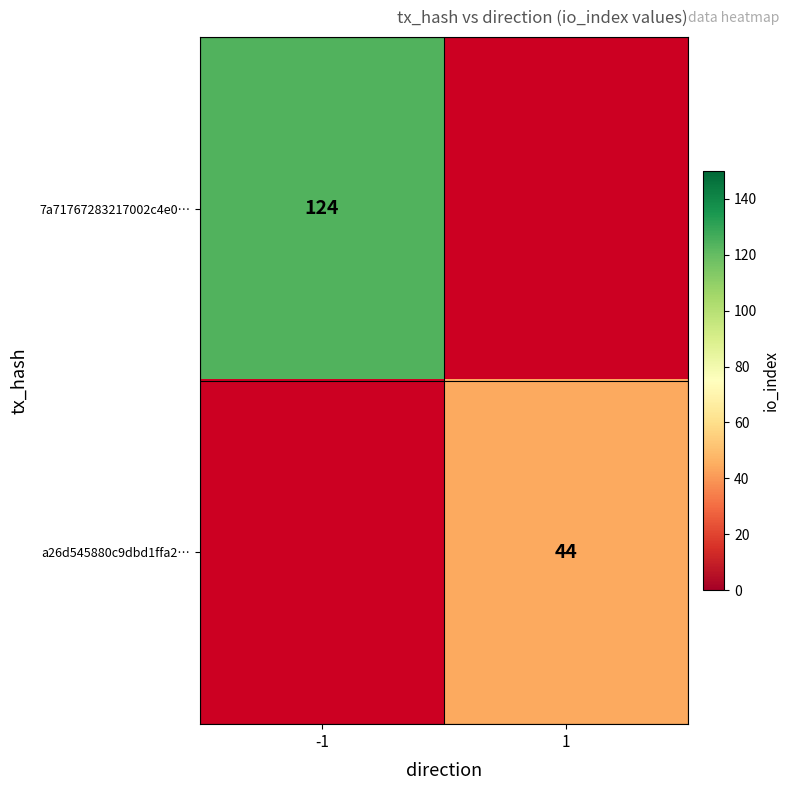

Count the number of data series in this chart.

2